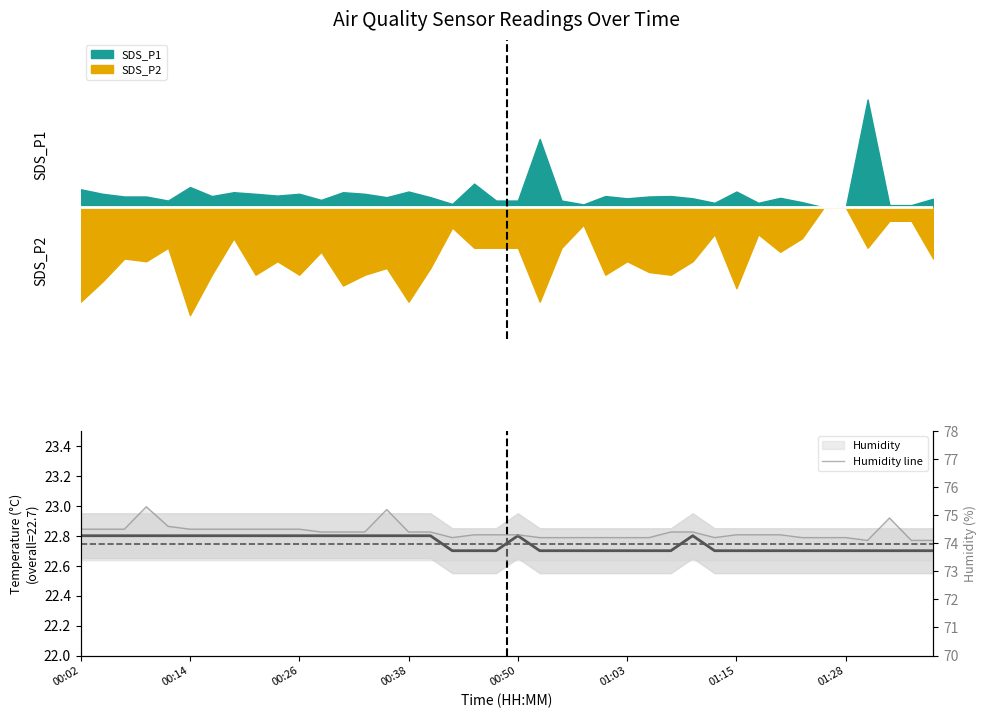

What is the approximate value of Temp at 00:02?

22.8